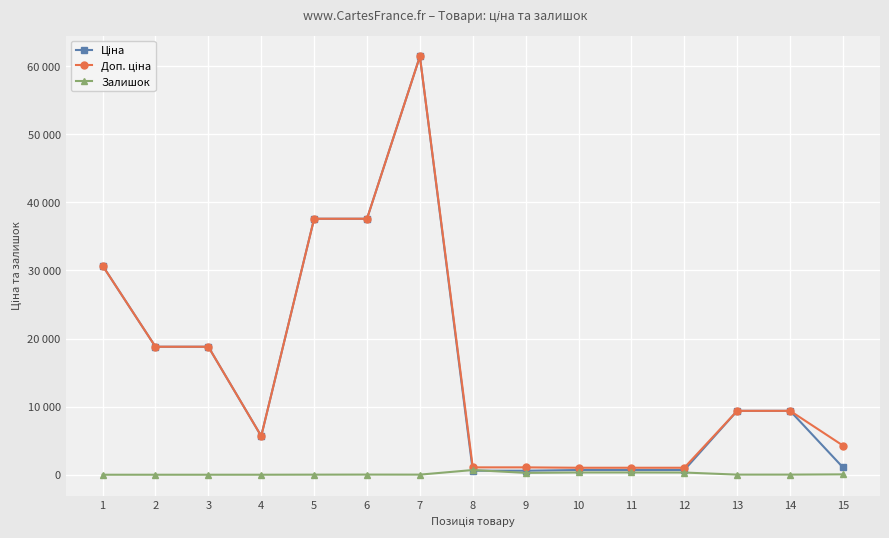

At which label does Доп. ціна reach its peak?

7